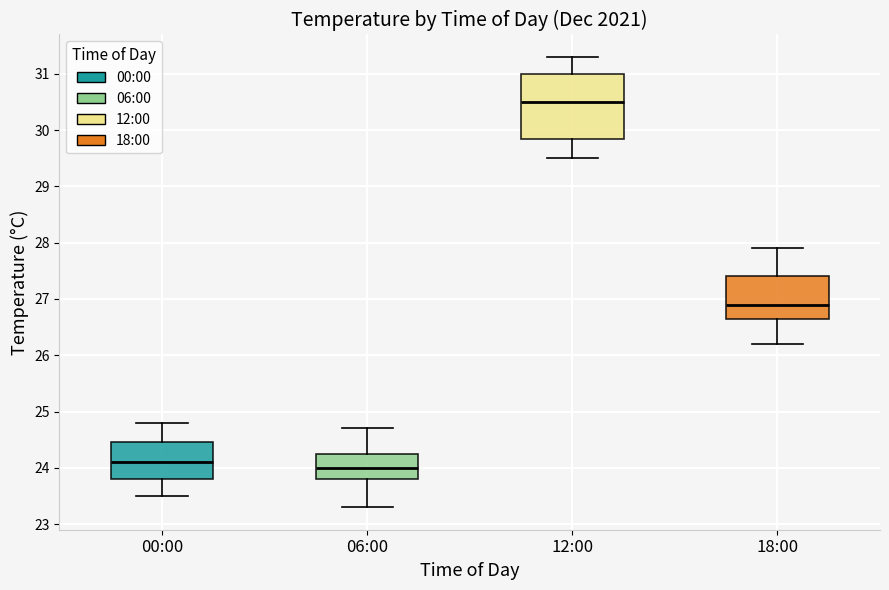

Which box's median line is the lowest?

06:00